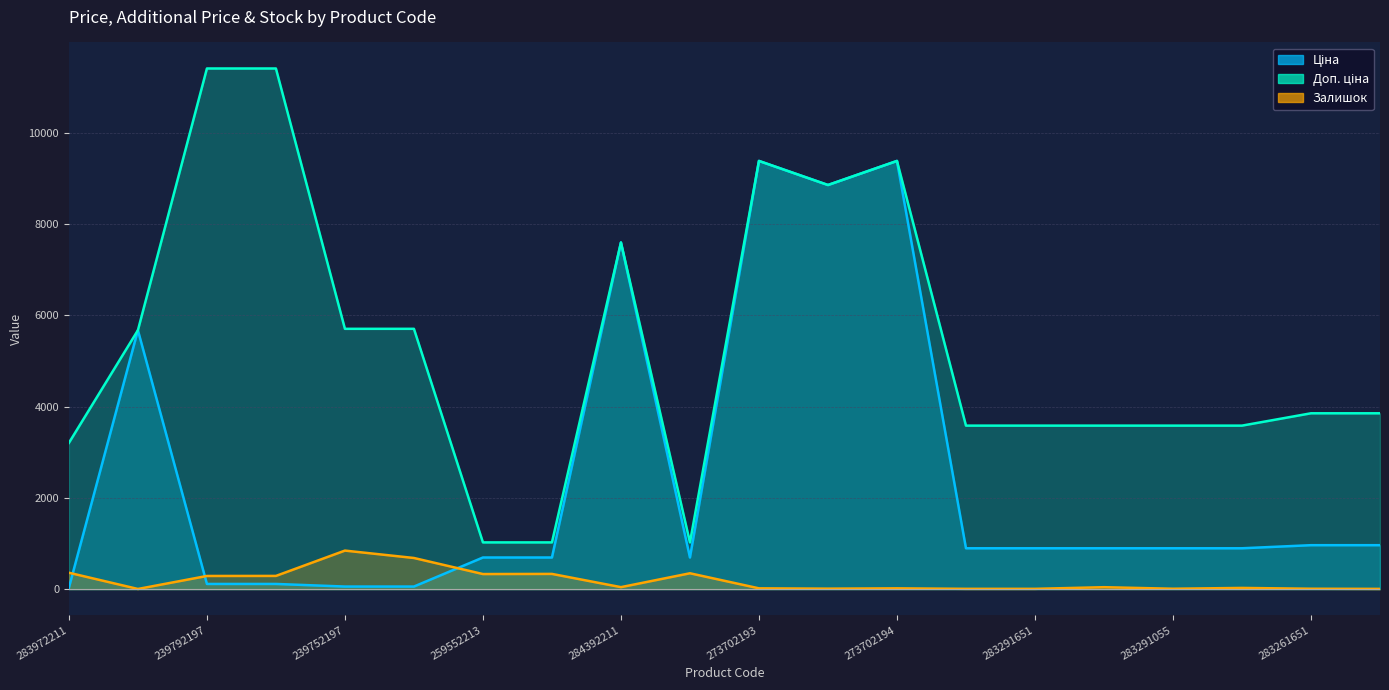

What is the maximum value for Доп. ціна?

11410.0